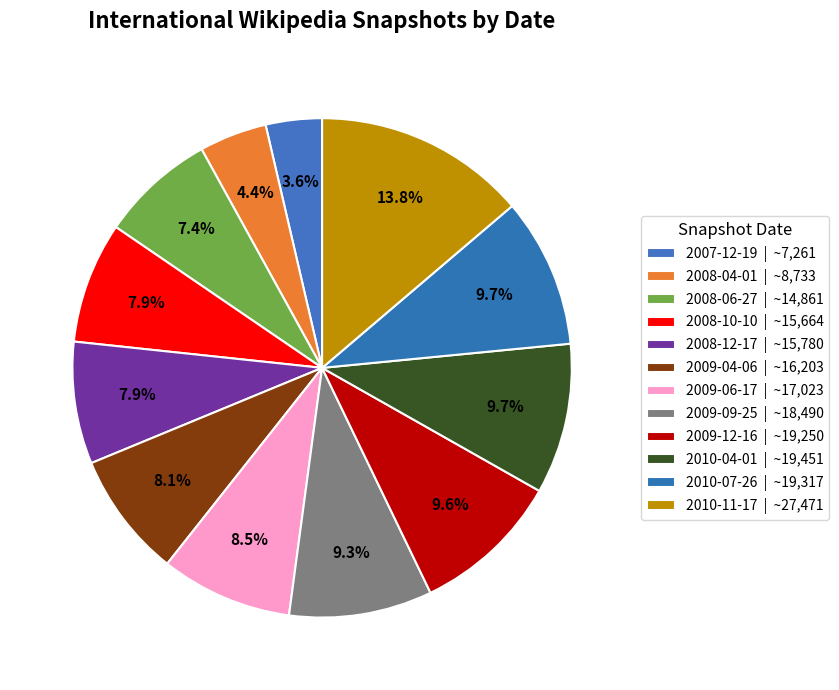

To the nearest percent, what percentage of the pie is 2008-06-27?

7%